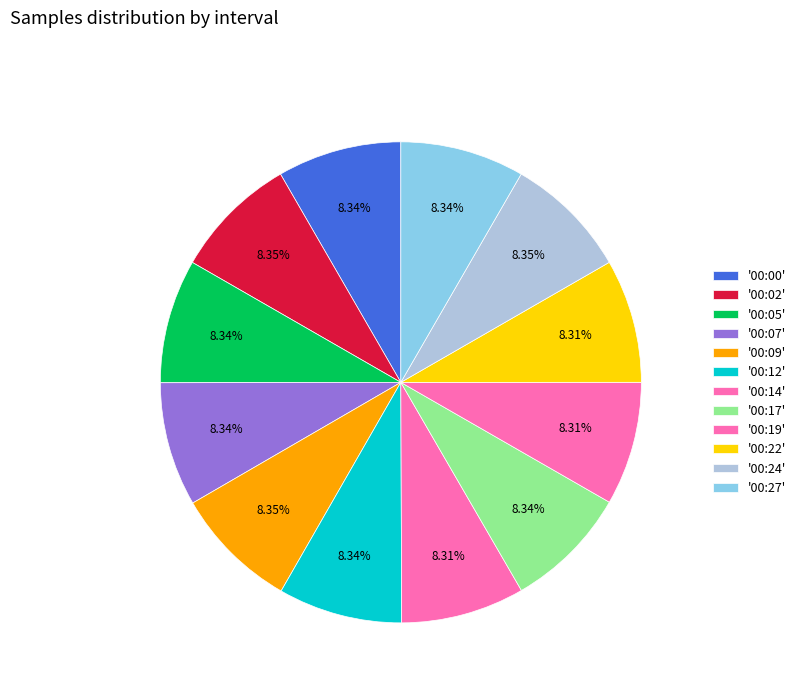

Count the number of slices in the pie.

12